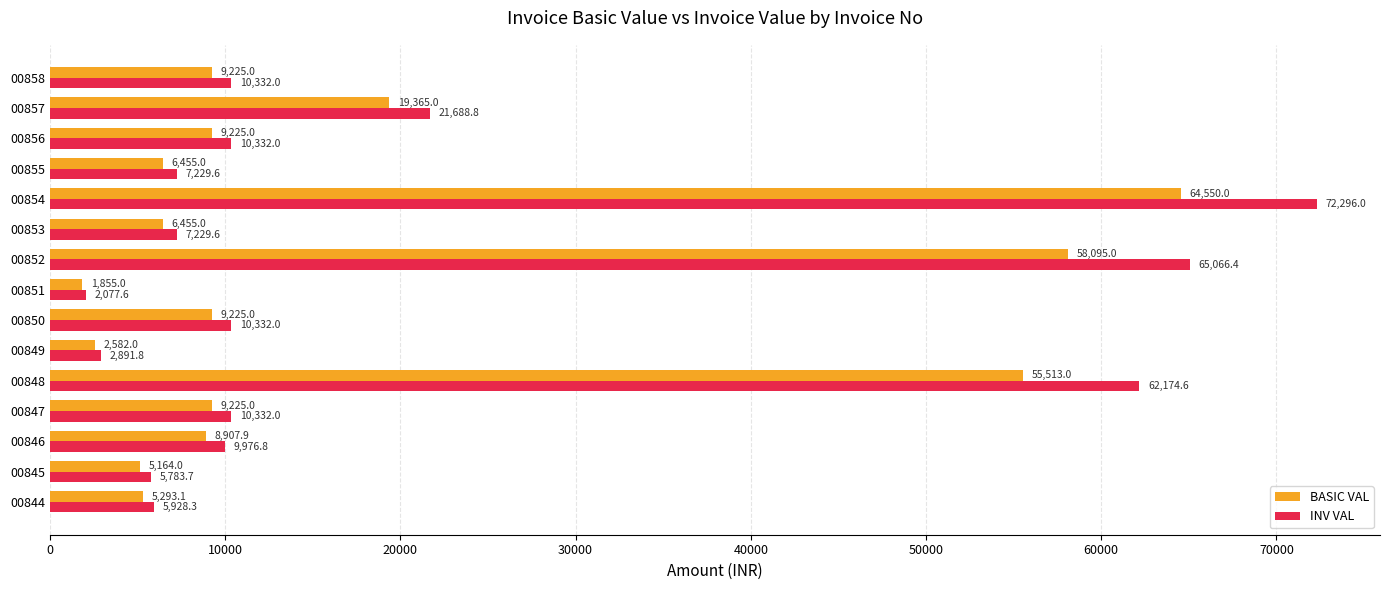

The BASIC VAL series shows 13946.1 at 00846. True or false?

False